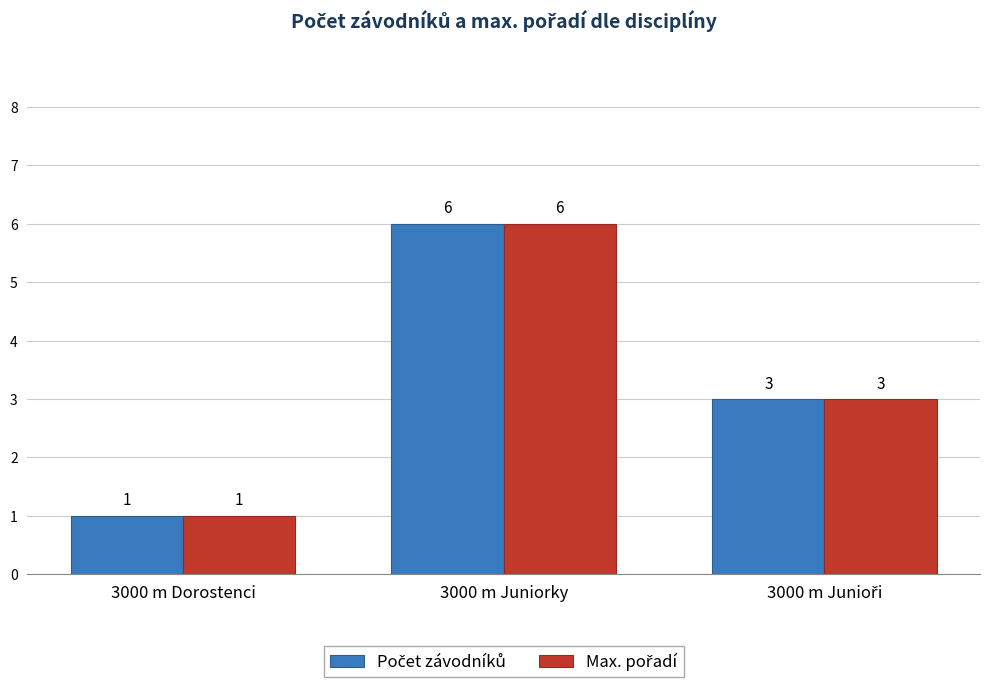

What is the label of the 2nd bar from the left?

3000 m Juniorky